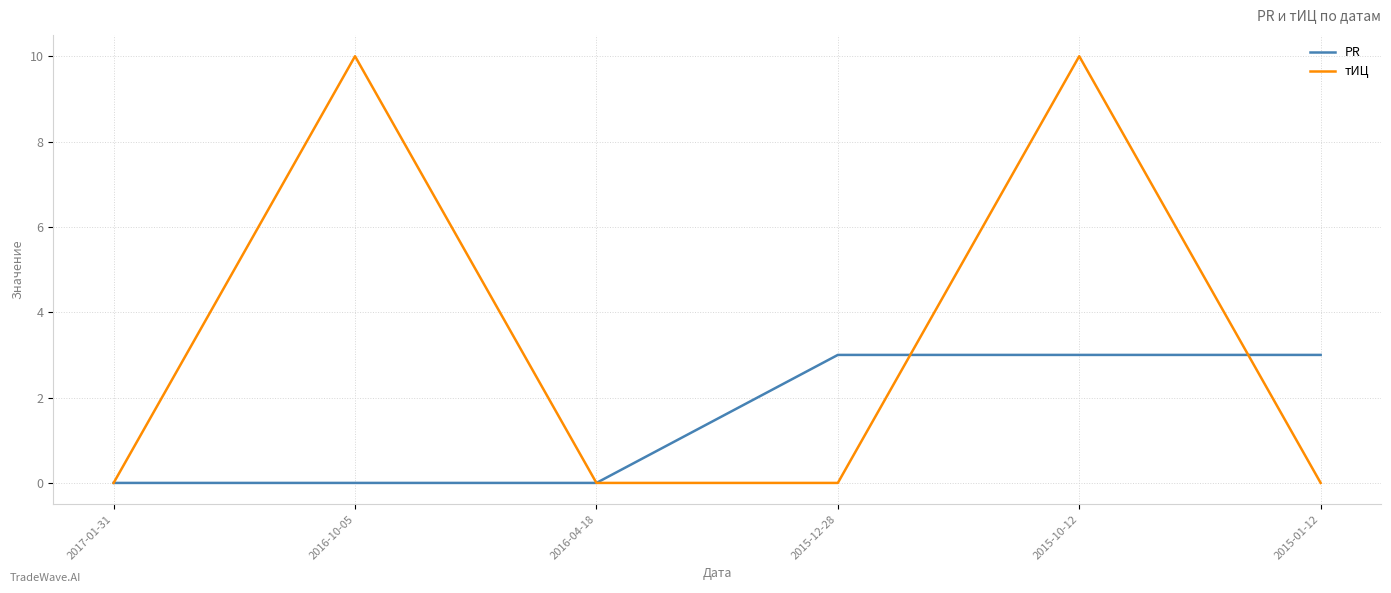

How many distinct data groups are displayed?

2